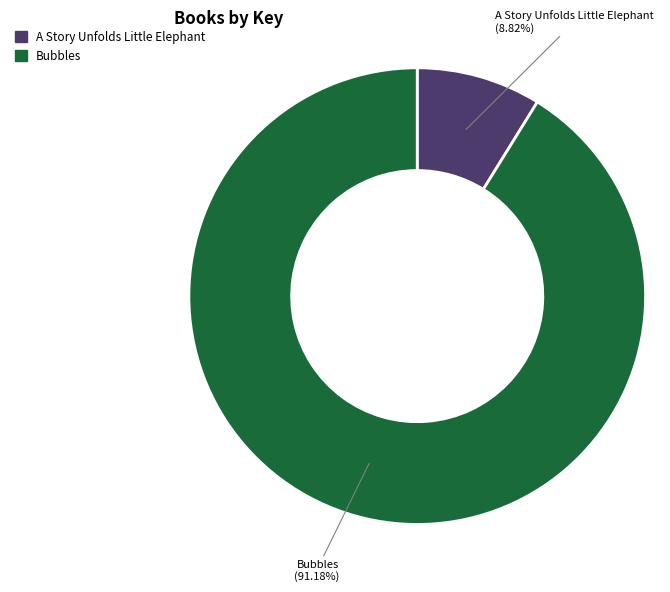

Is there a majority slice in this chart?

Yes